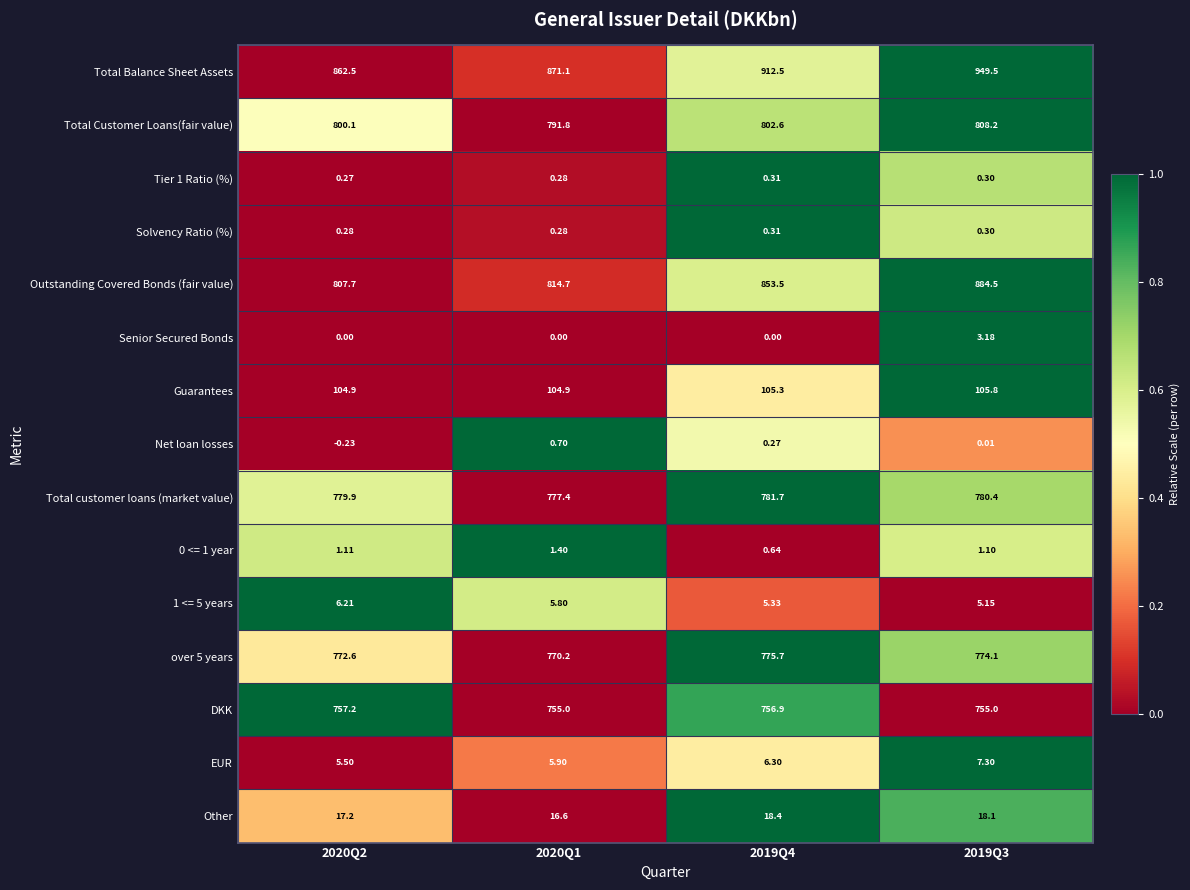

Which series changed the most between 2019Q4 and 2019Q3?

Total Balance Sheet Assets